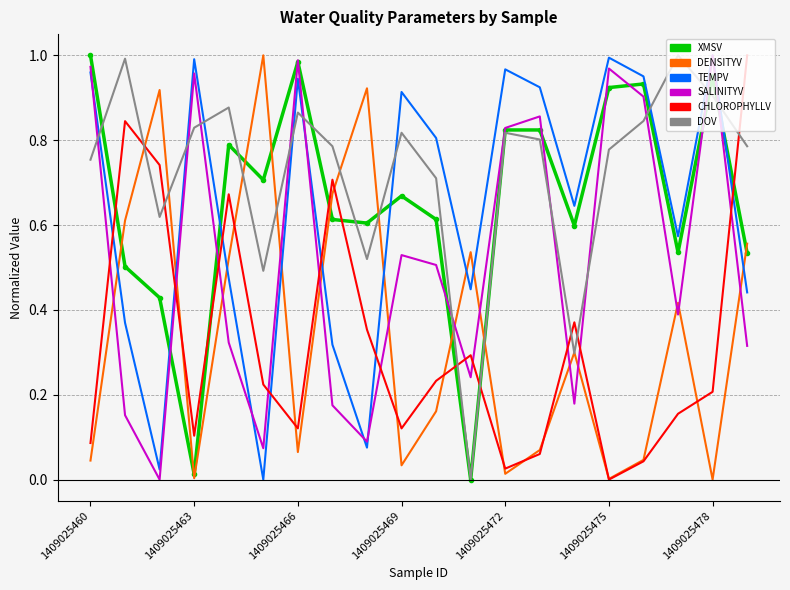

How many times do DOV and TEMPV cross each other?

9